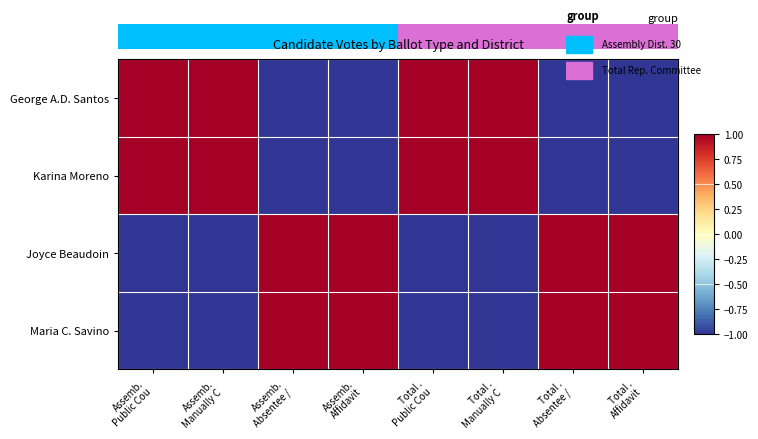

Which series has the largest total across all categories?

George A.D. Santos